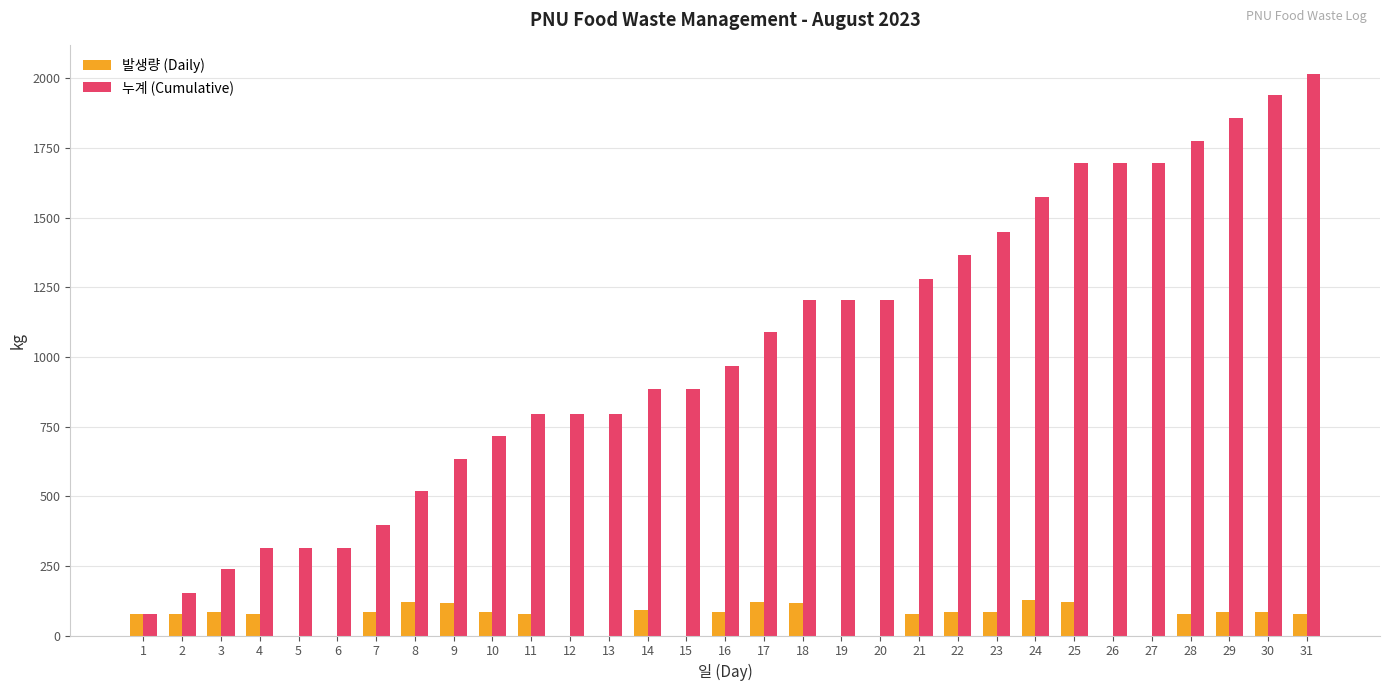

What is the sum of the 누계 (Cumulative) values at 11 and 22?

2158